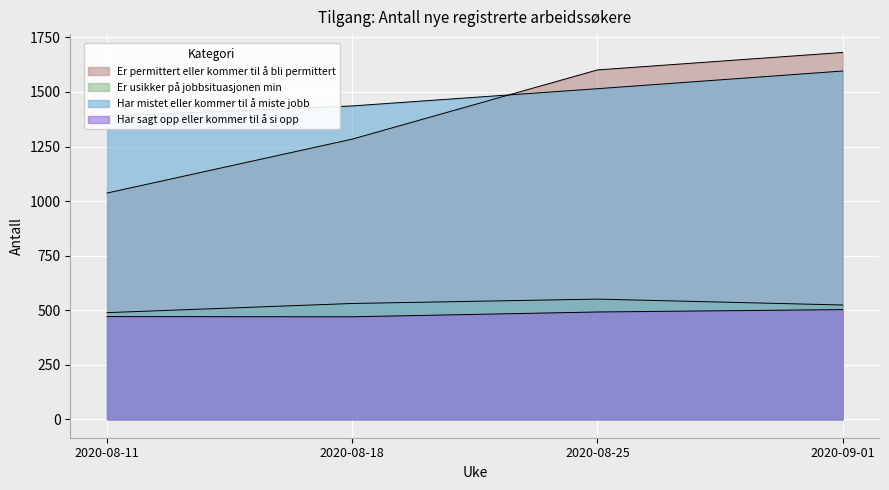

Which series has the widest spread of values?

Er permittert eller kommer til å bli permittert